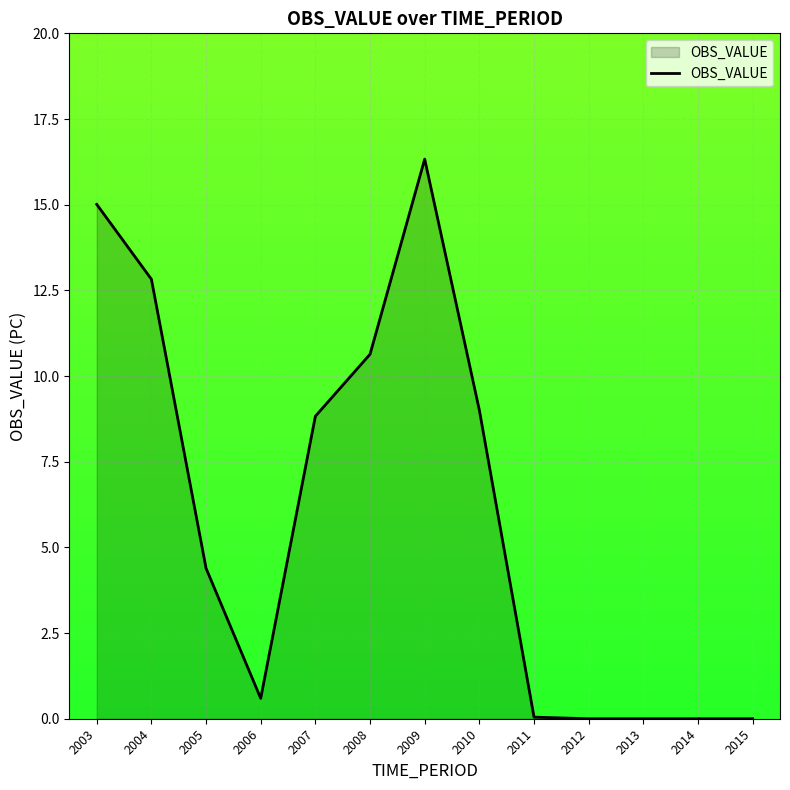

How many categories are shown in the chart?

13